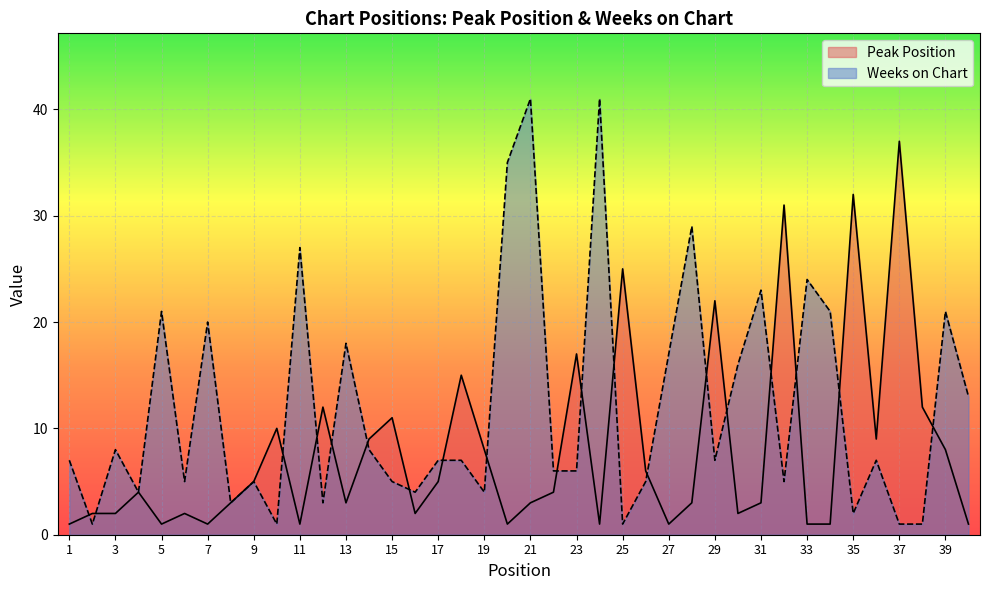

Does the chart display data point markers on the line(s)?

No